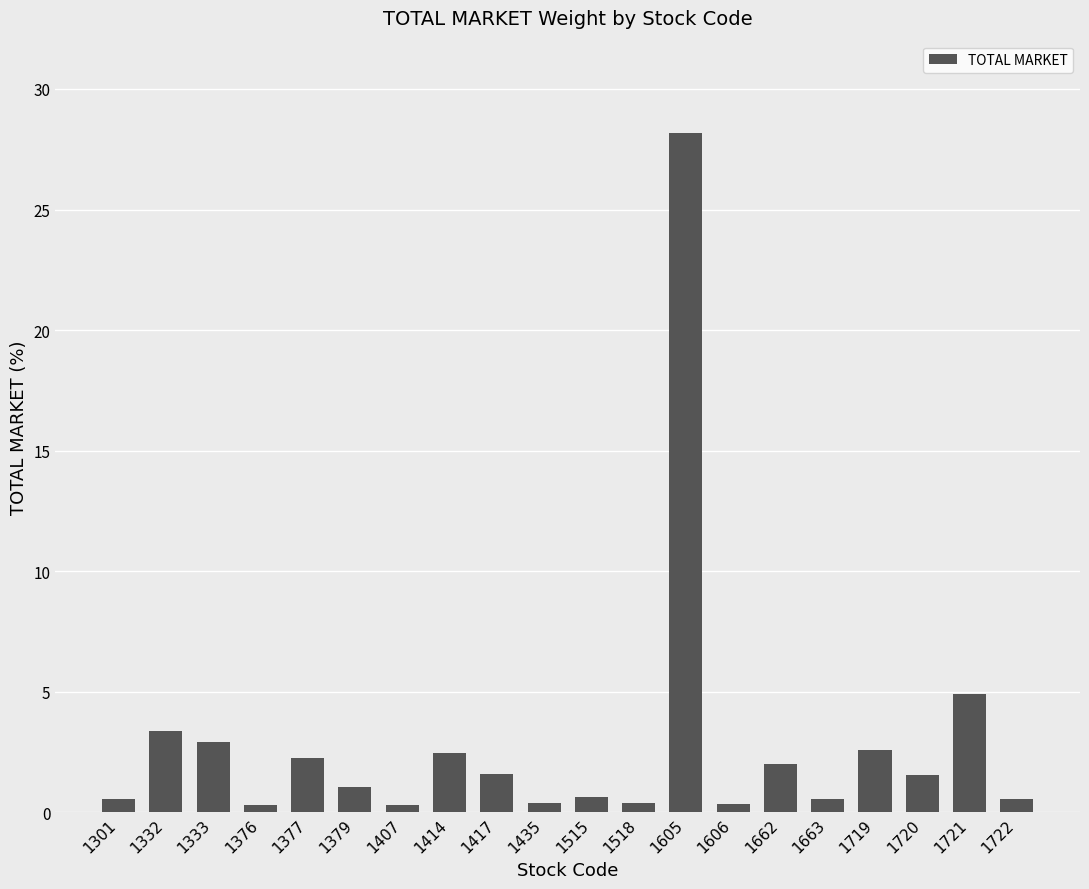

Does the chart contain stacked bars?

No